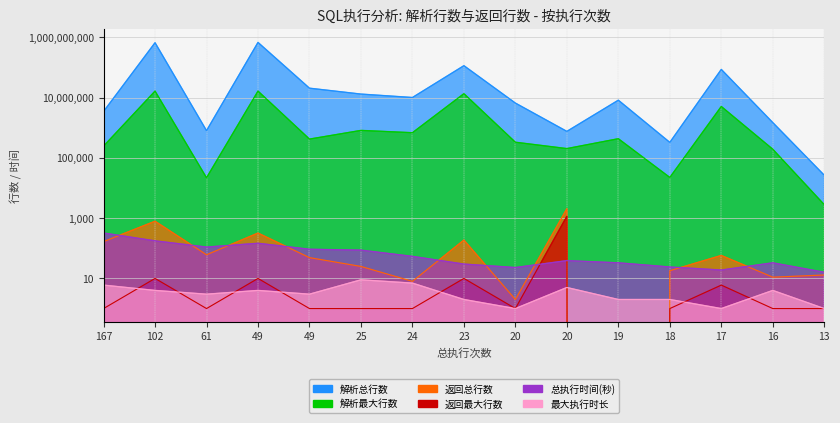

True or false: 解析最大行数 has a value of 30228 at 18.

False